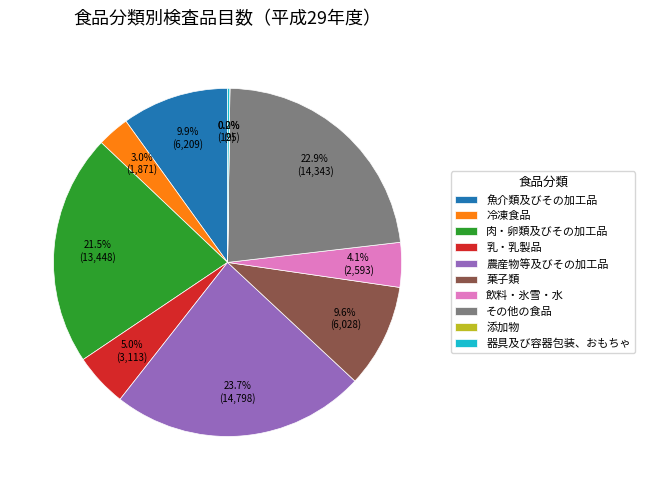

What portion of the pie excludes 冷凍食品?

97.0%